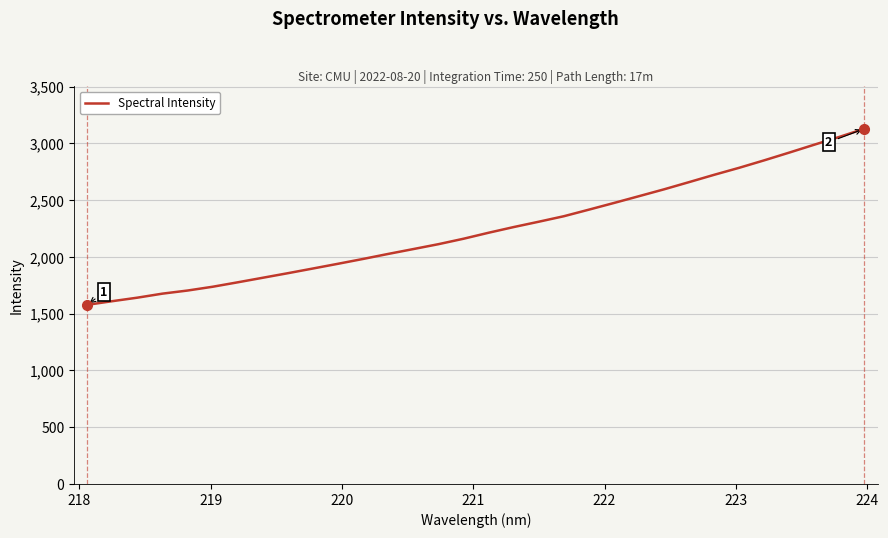

What is the greatest value displayed?

3130.0